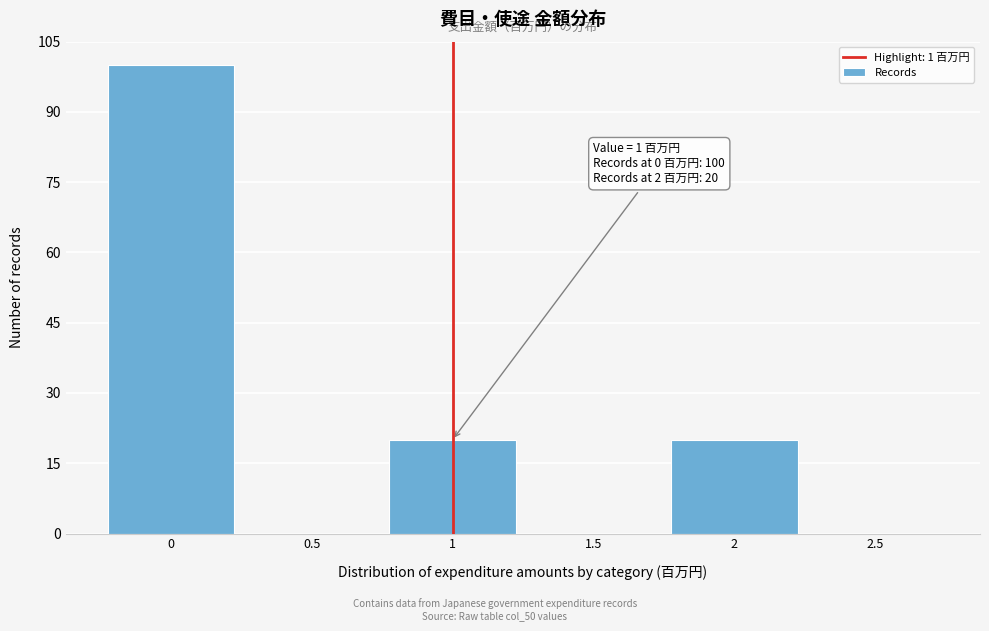

Which range on the x-axis has the tallest bar?

-0.25 to 0.25